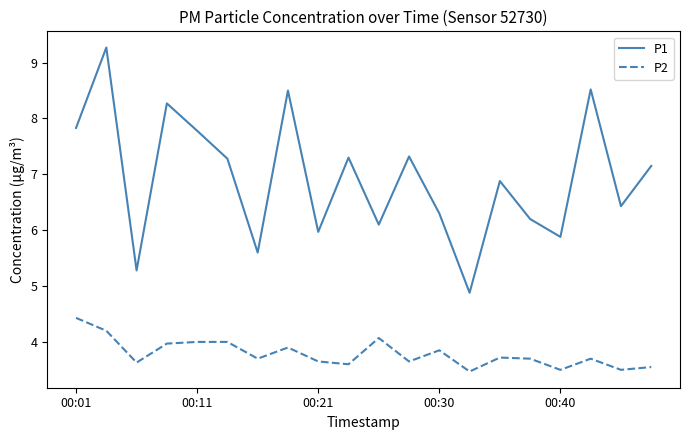

Which series has the widest spread of values?

P1